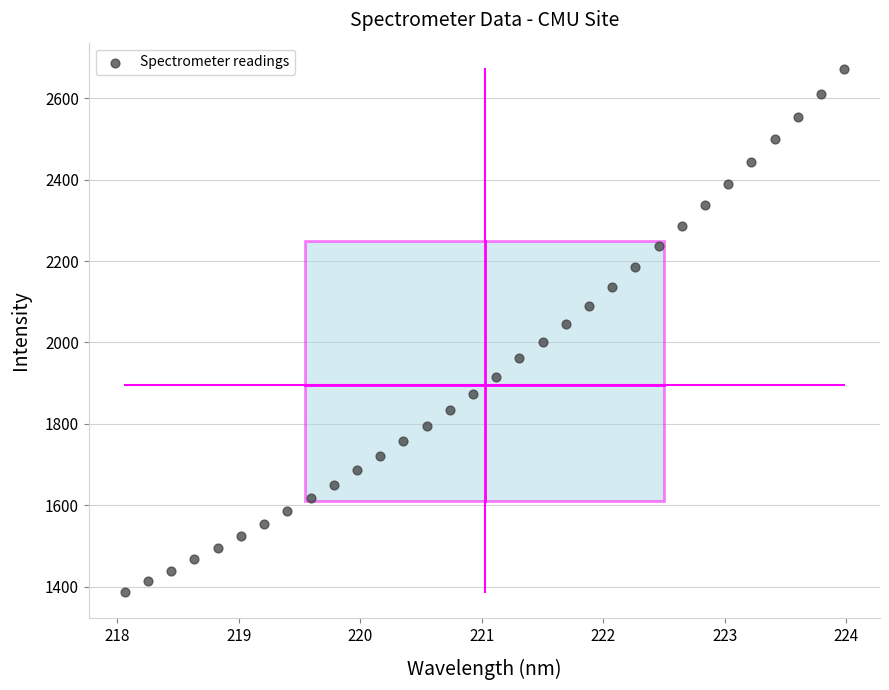

What is the range of X values (max minus min)?

5.9